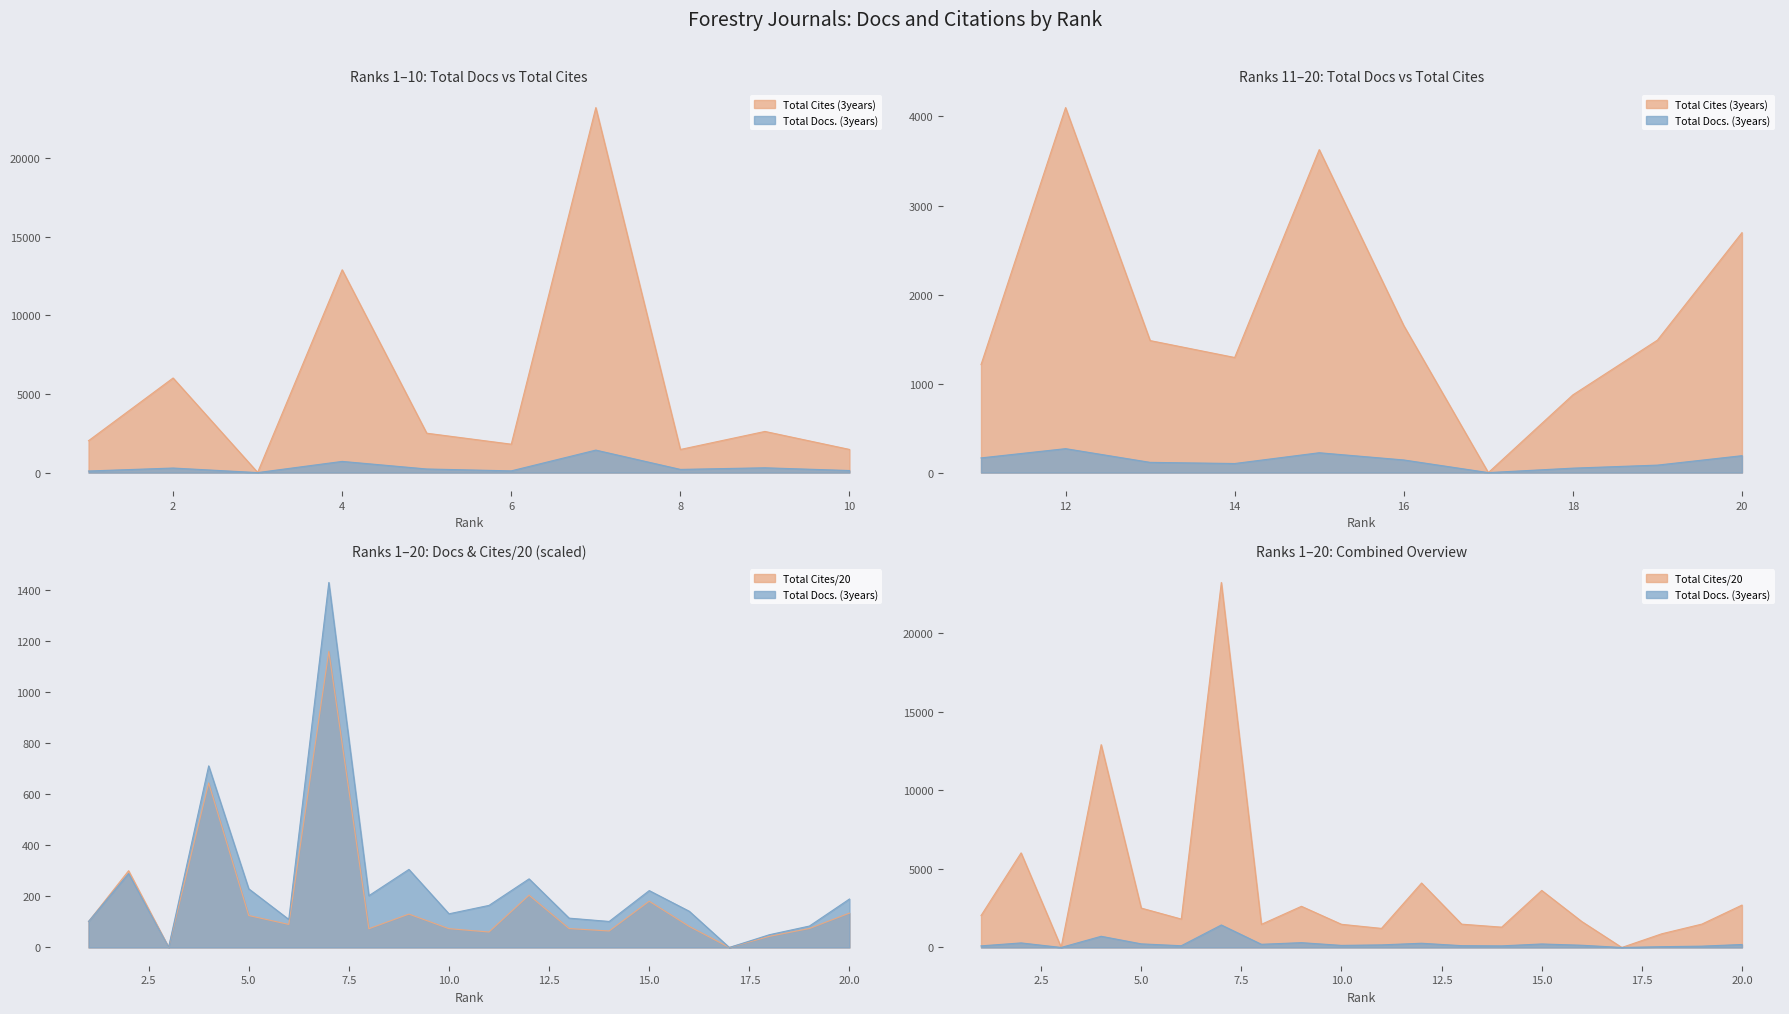

At which category does Total Cites (3years) reach its first local valley?

3